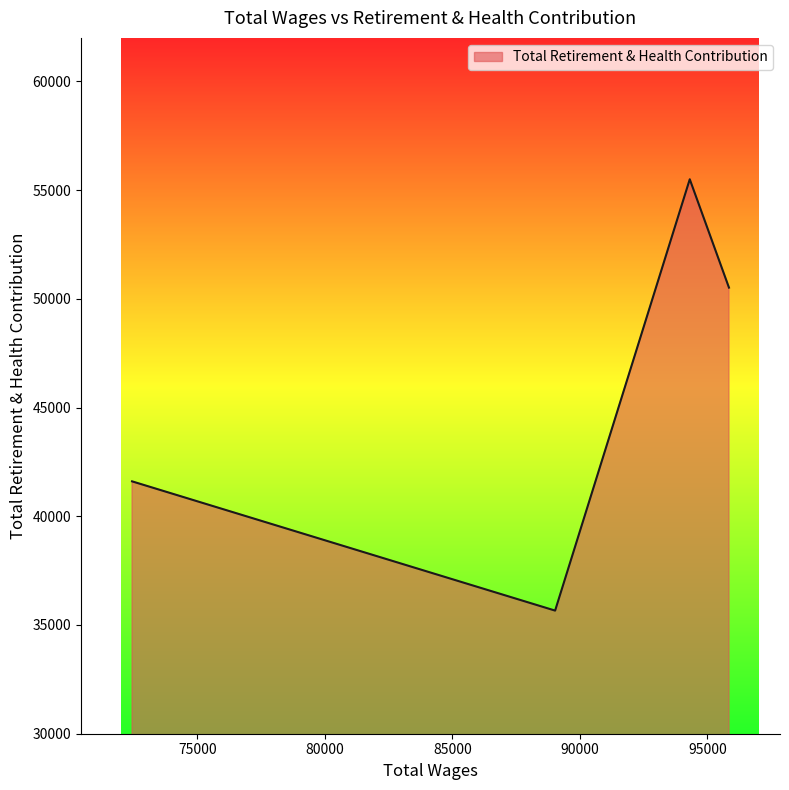

What is the difference between the maximum and minimum values?

19836